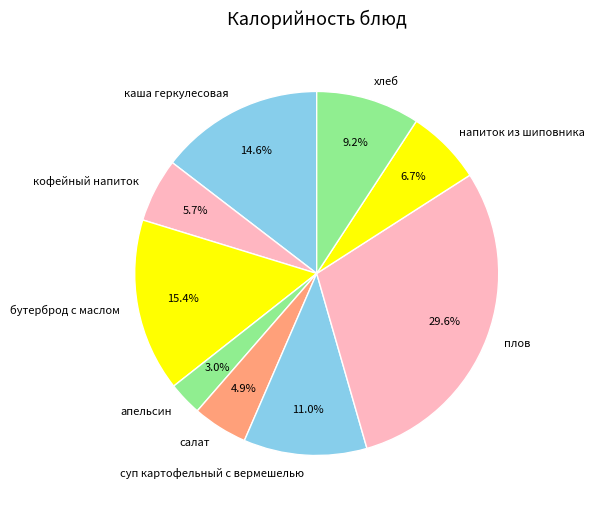

Rank the categories by value from lowest to highest.

апельсин, салат, кофейный напиток, напиток из шиповника, хлеб, суп картофельный с вермешелью, каша геркулесовая, бутерброд с маслом, плов